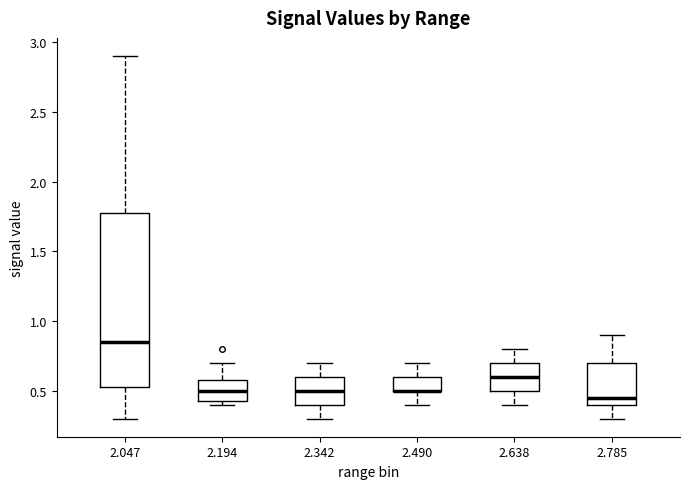

Which box is the tallest, from its lower edge to its upper edge?

2.047